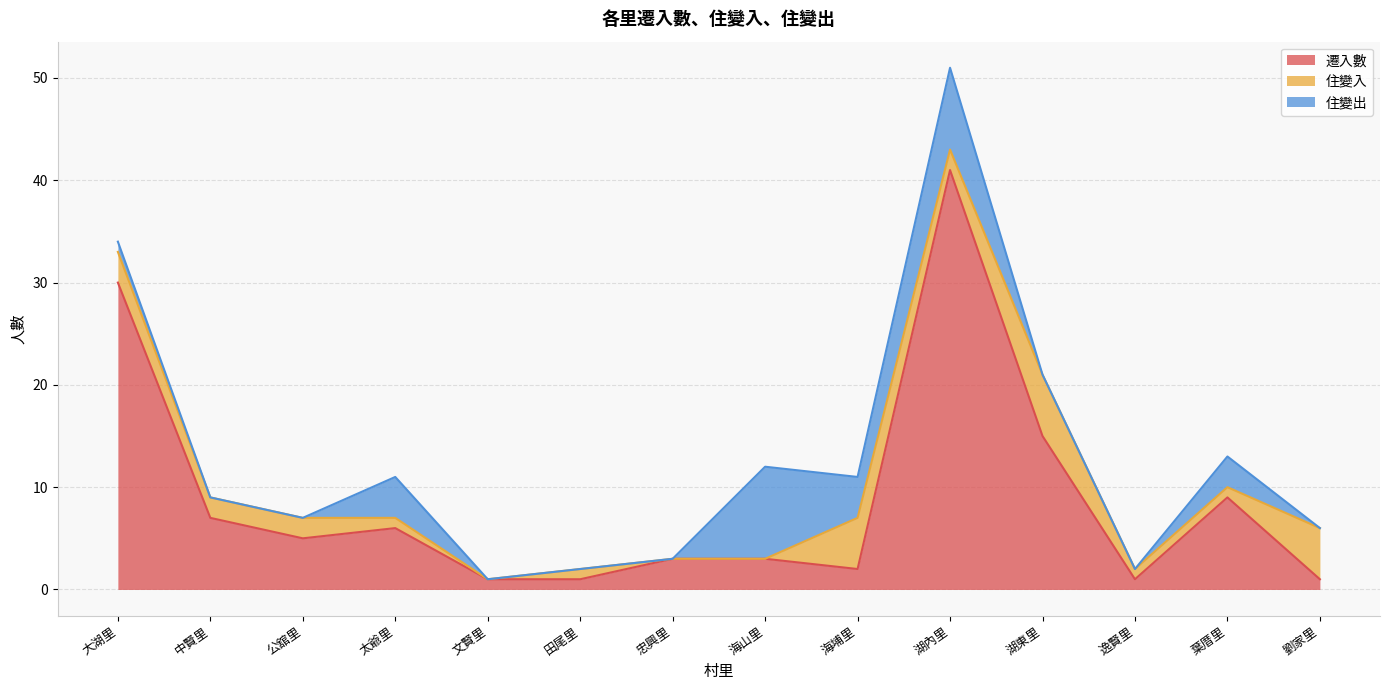

At which category is the sum across all series the highest?

湖內里